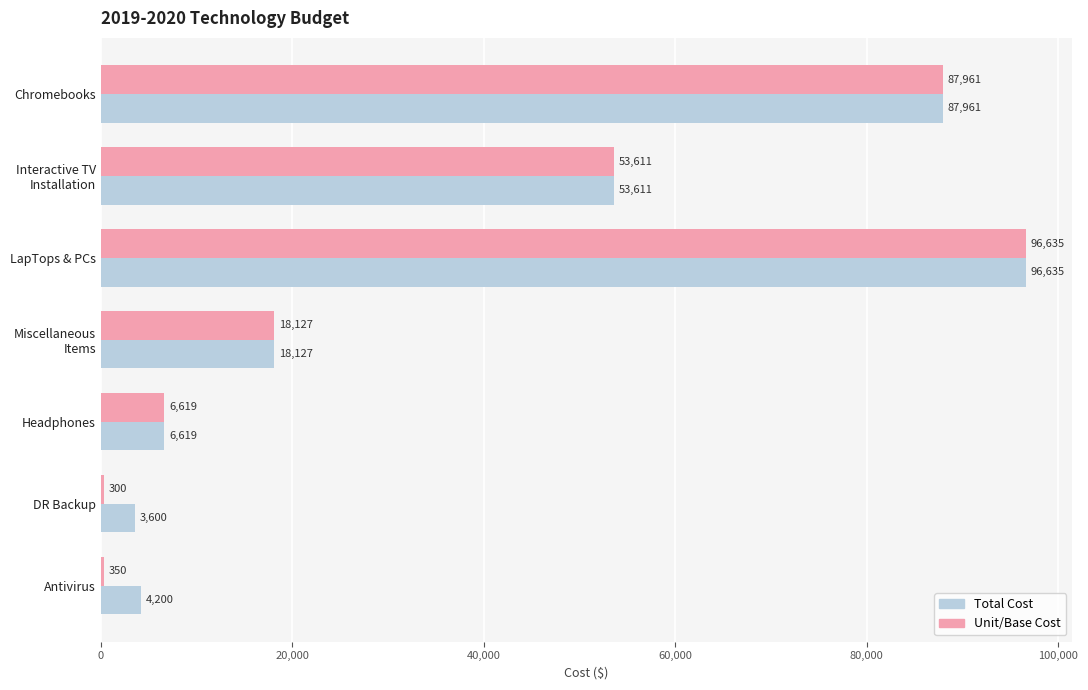

Count the number of data series in this chart.

2